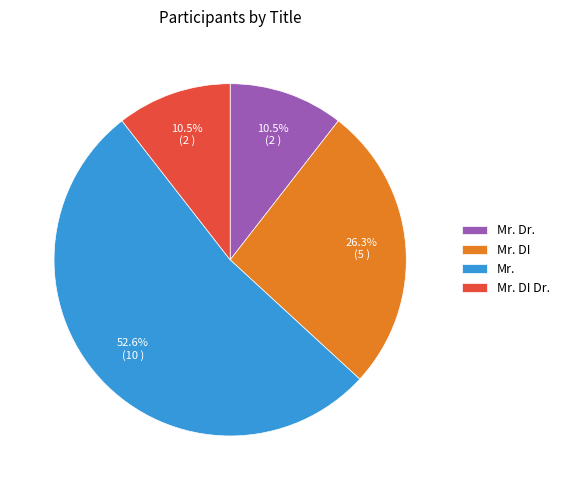

How many segments does this pie chart have?

4